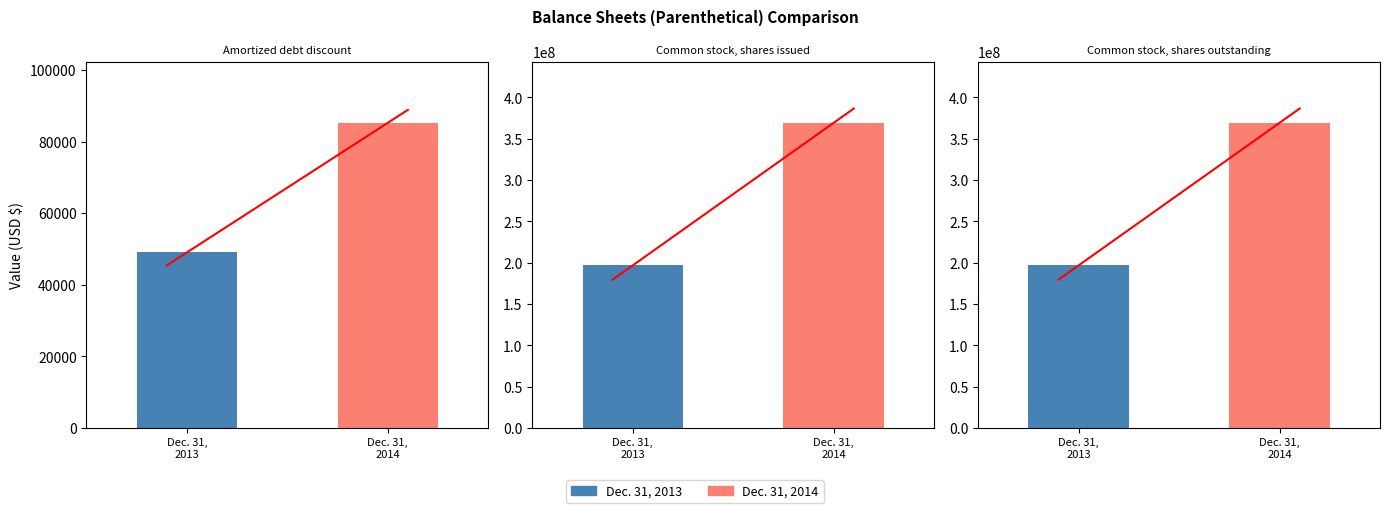

The Dec. 31, 2013 series shows 299862624 at Common stock, shares issued. True or false?

False